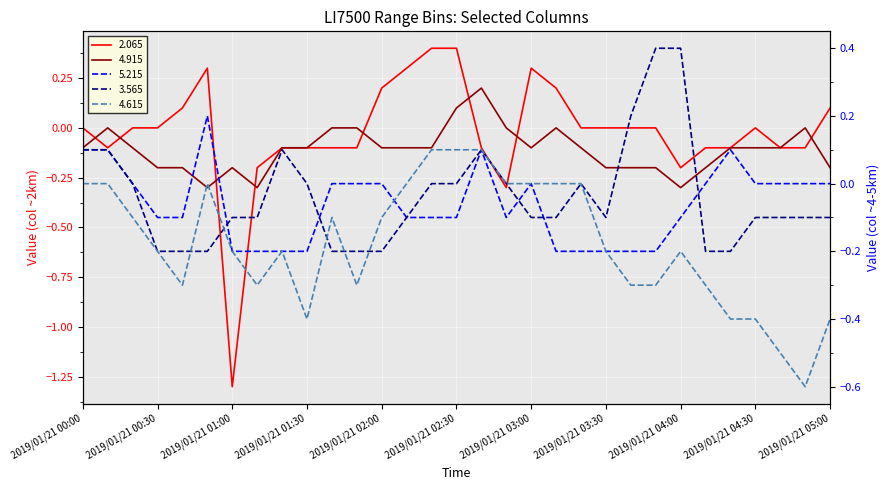

What is the difference between the 4.915 values at 2019/01/21 01:10 and 2019/01/21 04:20?

0.2